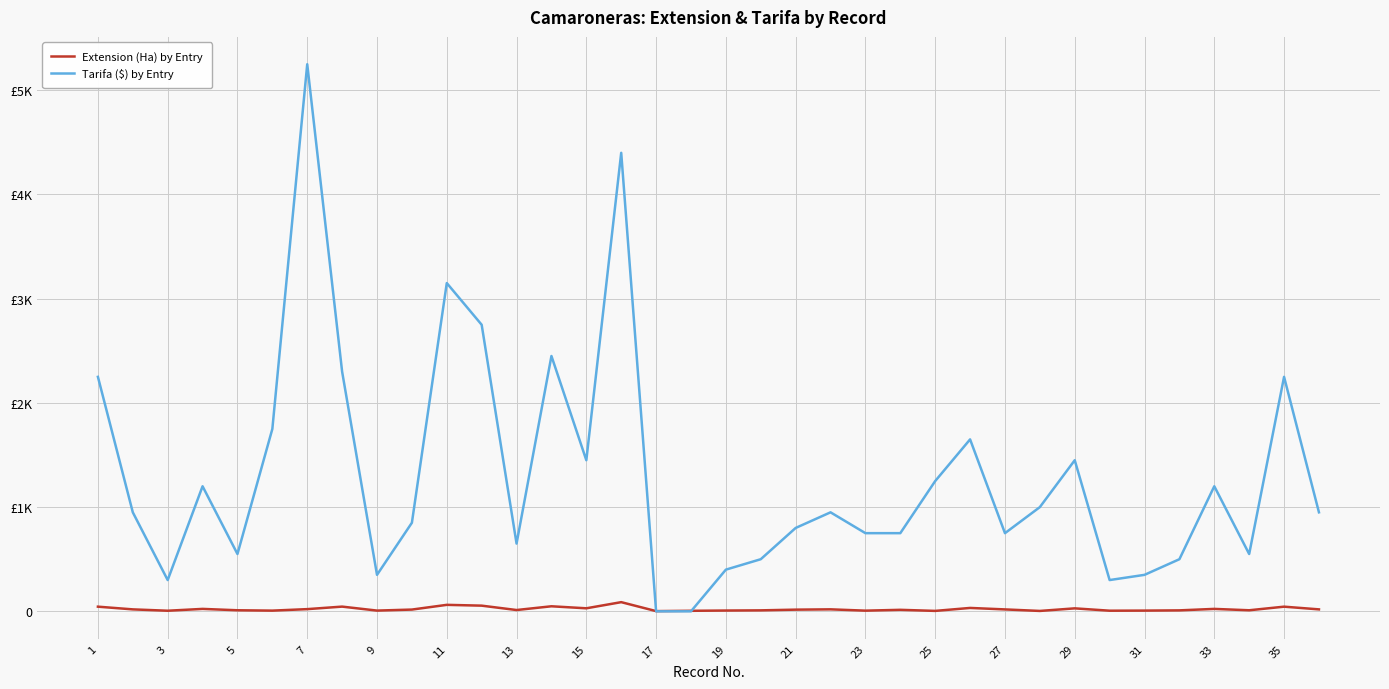

What are all the series names shown in the legend?

Extension (Ha) by Entry, Tarifa ($) by Entry